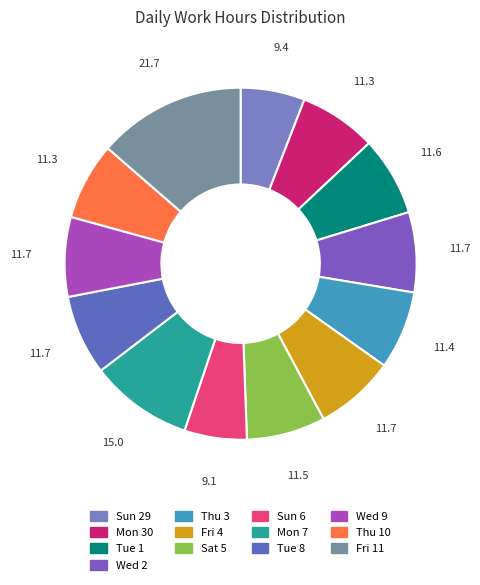

Does Fri 11 account for over 50% of the chart?

No